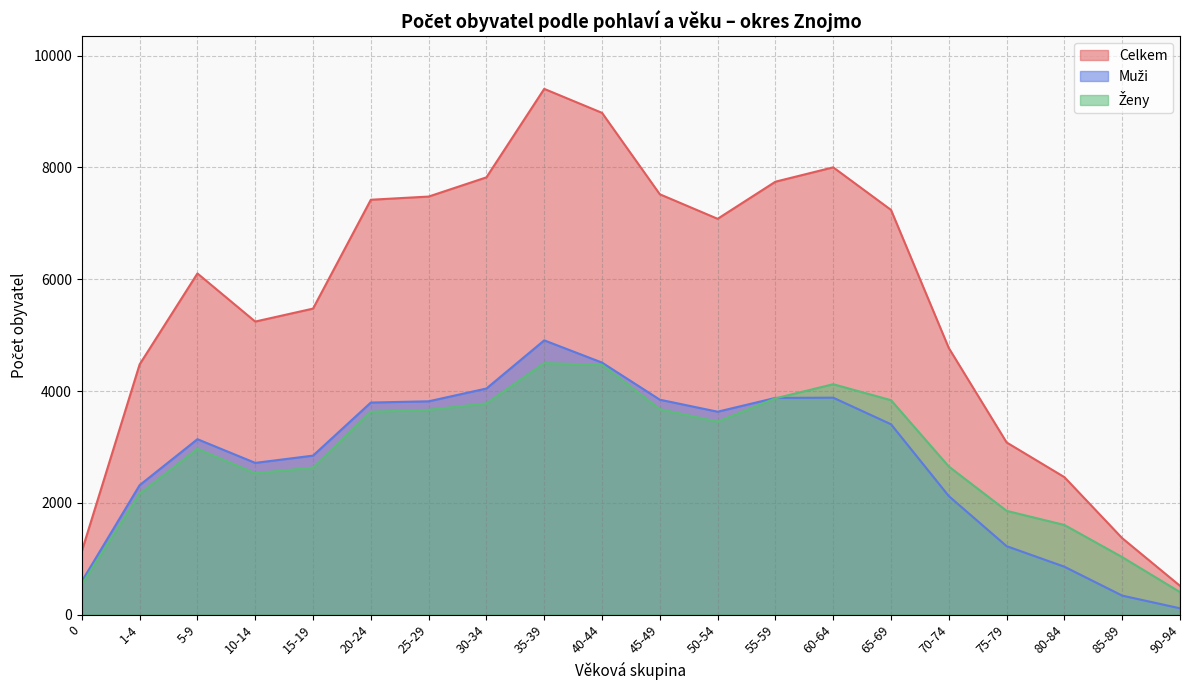

How many lines are shown in the chart?

3